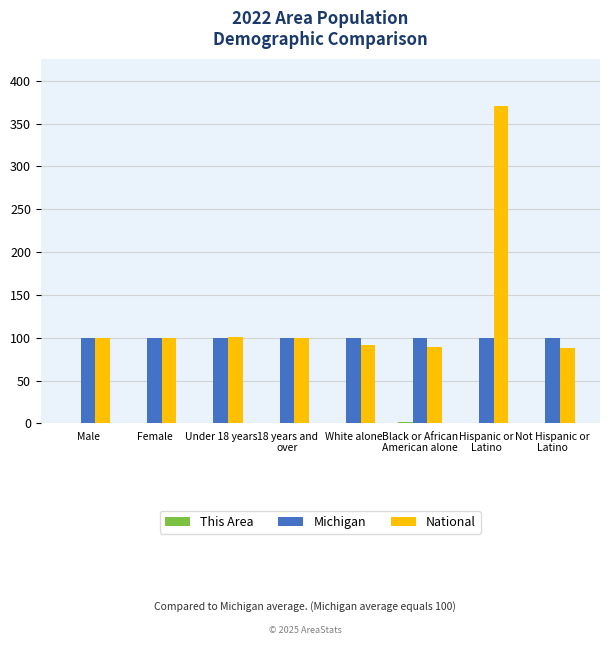

True or false: Michigan has a value of 167.2 at White alone.

False